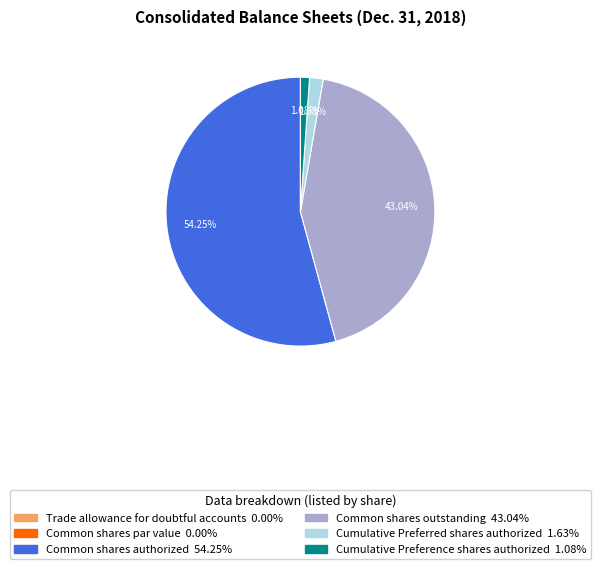

Do Common shares outstanding and Cumulative Preferred shares authorized together represent more than half of the pie?

No